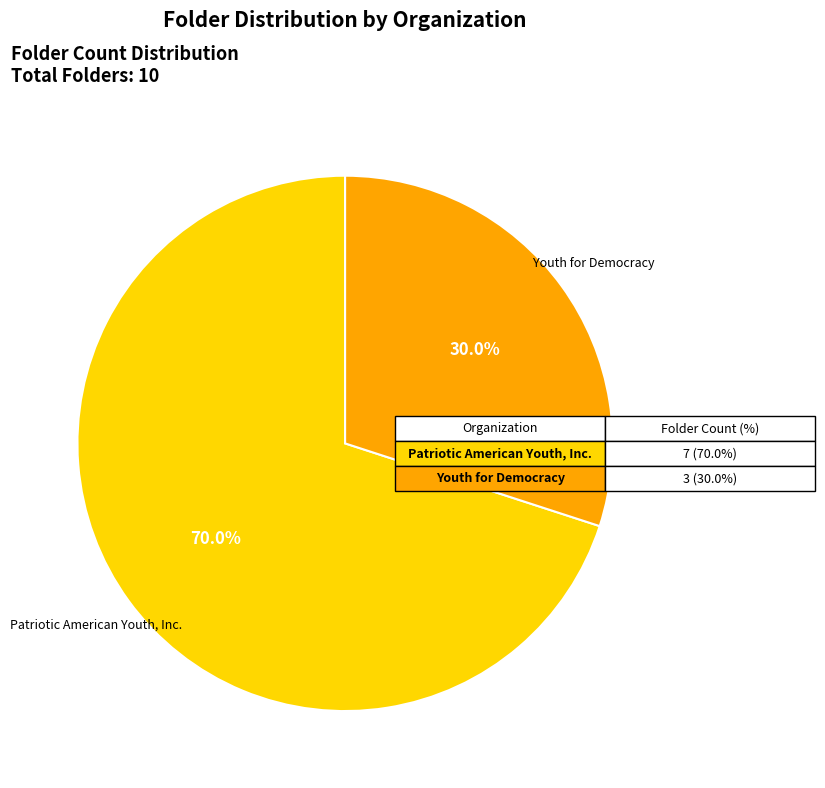

Is there a majority slice in this chart?

Yes